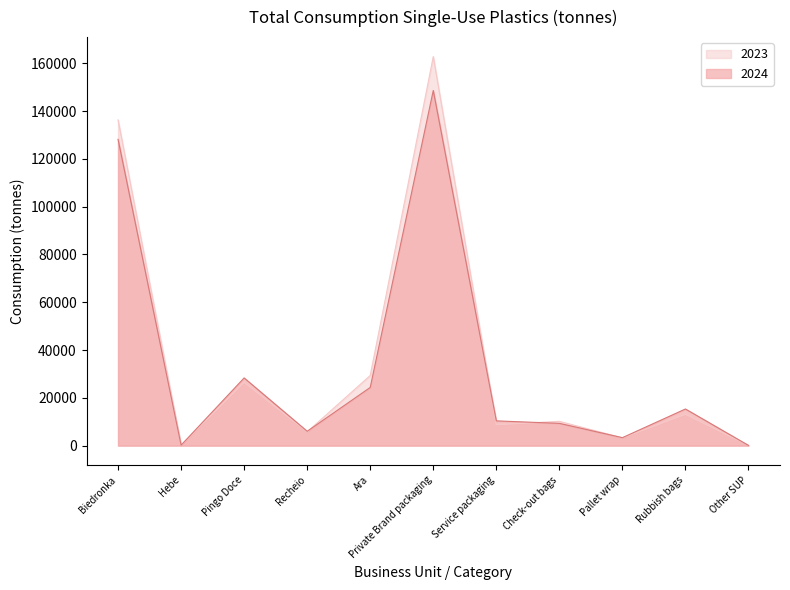

What is the sum of the 2024 values at Pallet wrap and Check-out bags?

12650